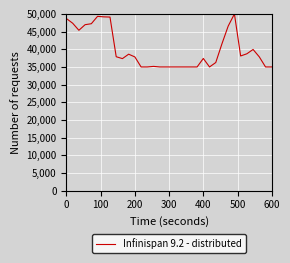

How many values are below 37850?

17